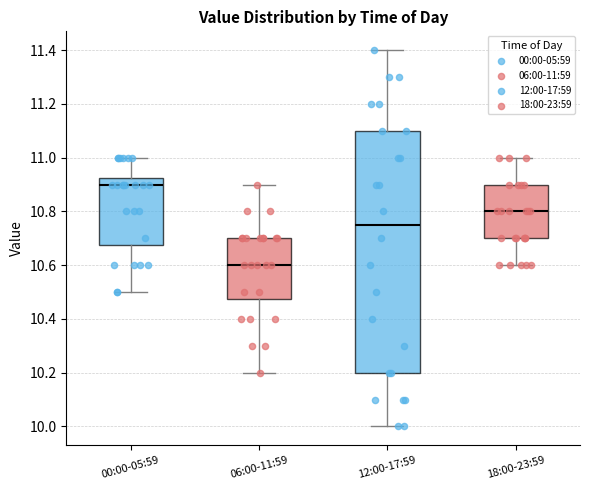

Where is the lower edge of the box for 06:00-11:59 on the y-axis? The values are not printed on the chart, so give them approximately, as read against the axis.

10.48